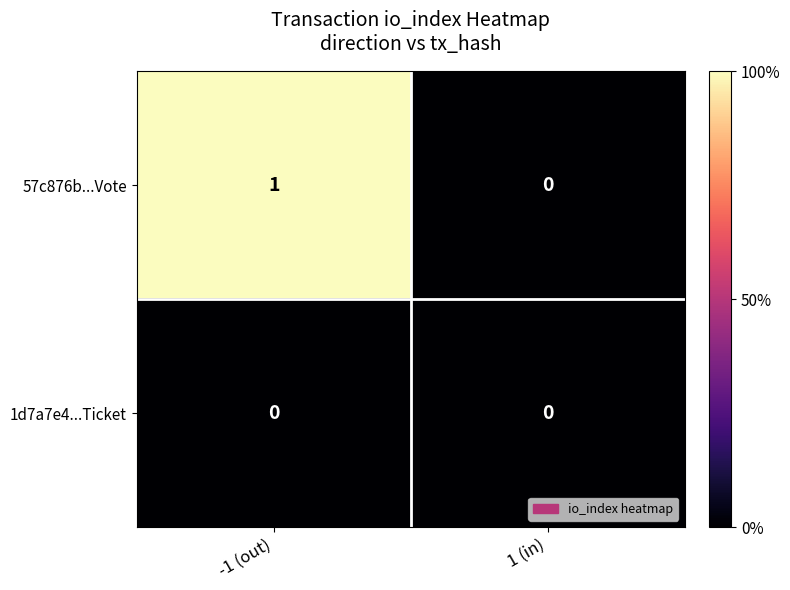

True or false: 57c876b...Vote has a value of 0 at -1 (out).

False